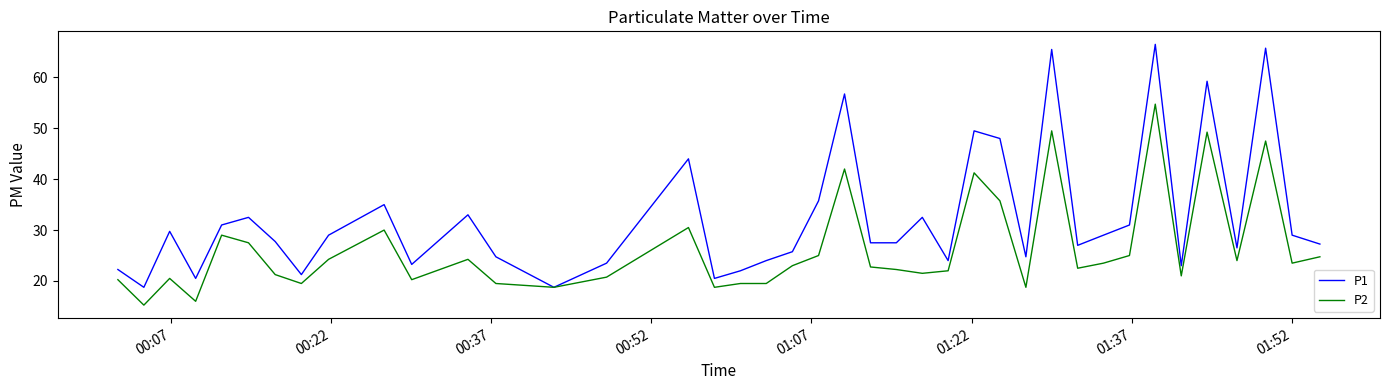

Which series has the widest spread of values?

P1